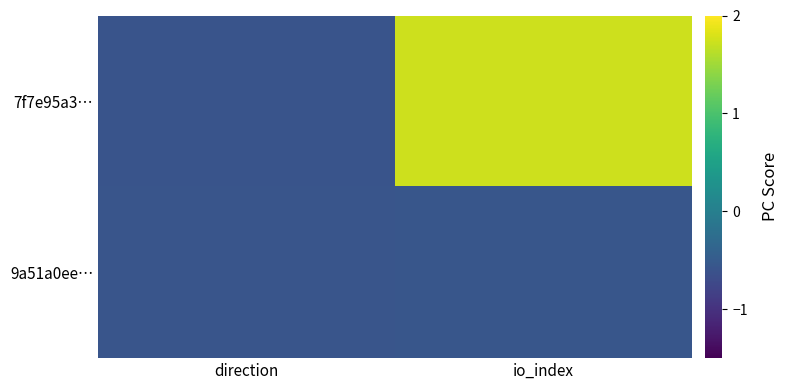

Reading right to left, extract all data points from this chart.

7f7e95a3…: io_index=1.7	direction=-0.6
9a51a0ee…: io_index=-0.6	direction=-0.6